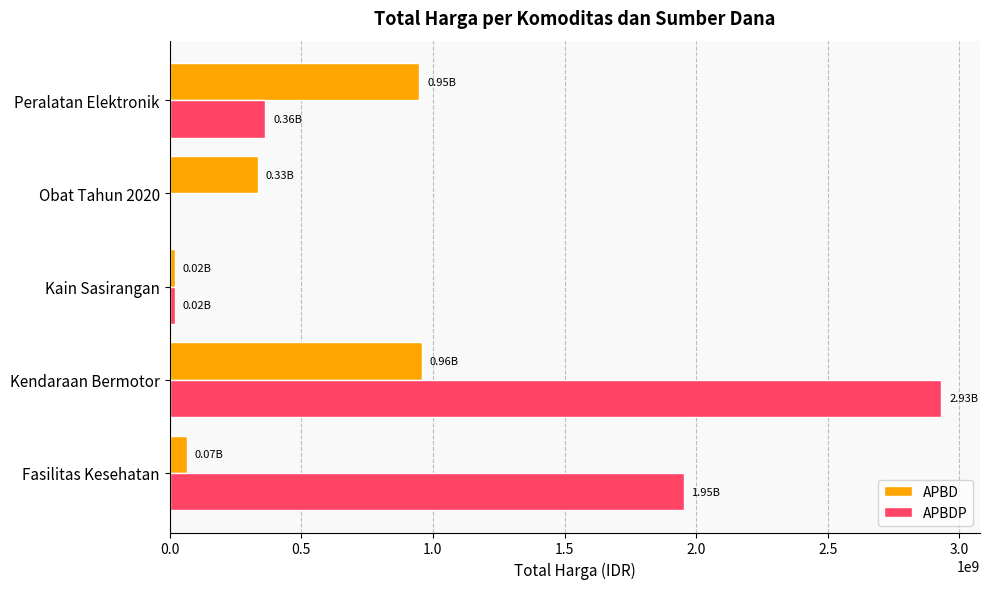

What is the sum of all APBDP values?

5266639740